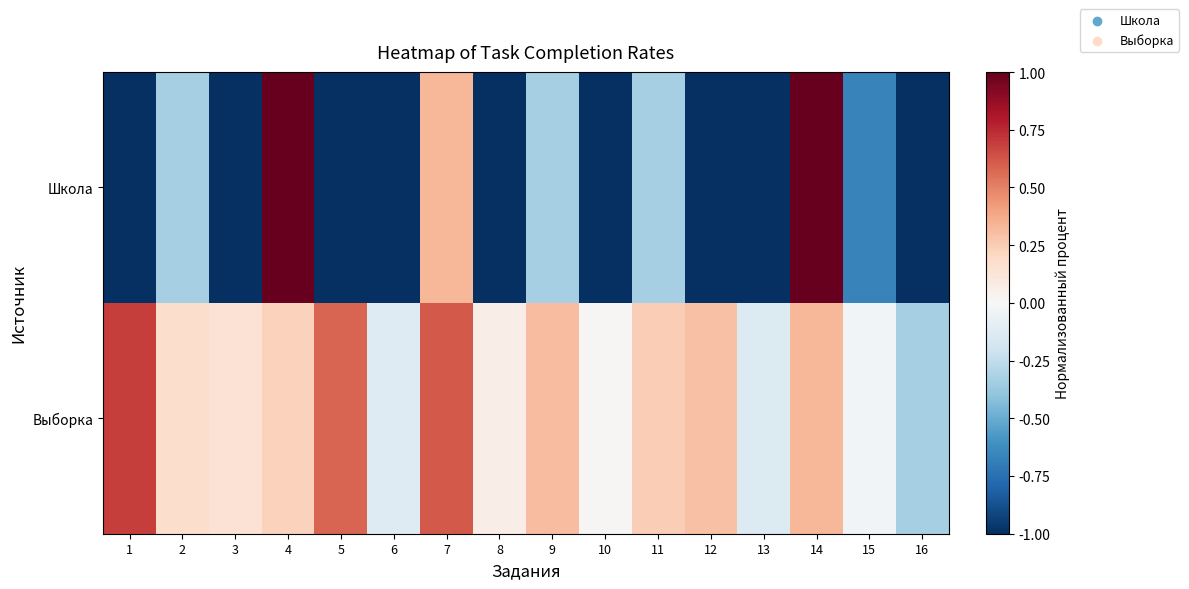

Reading right to left, what are all the values shown in this chart?

Школа: 16=-1.0	15=-0.7	14=1.0	13=-1.0	12=-1.0	11=-0.3	10=-1.0	9=-0.3	8=-1.0	7=0.3	6=-1.0	5=-1.0	4=1.0	3=-1.0	2=-0.3	1=-1.0
Выборка: 16=-0.3	15=-0.0	14=0.3	13=-0.1	12=0.3	11=0.2	10=0.0	9=0.3	8=0.1	7=0.6	6=-0.1	5=0.6	4=0.2	3=0.1	2=0.2	1=0.7